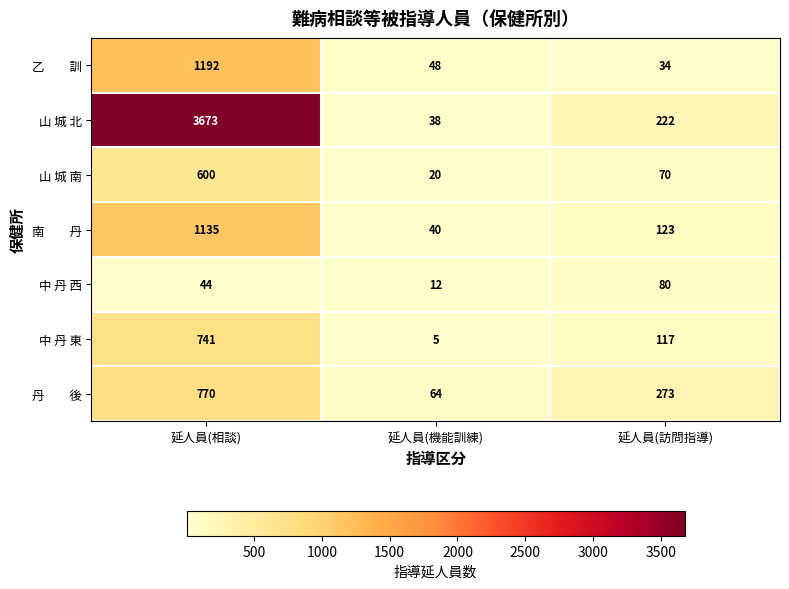

What is the minimum value shown in the chart?

5